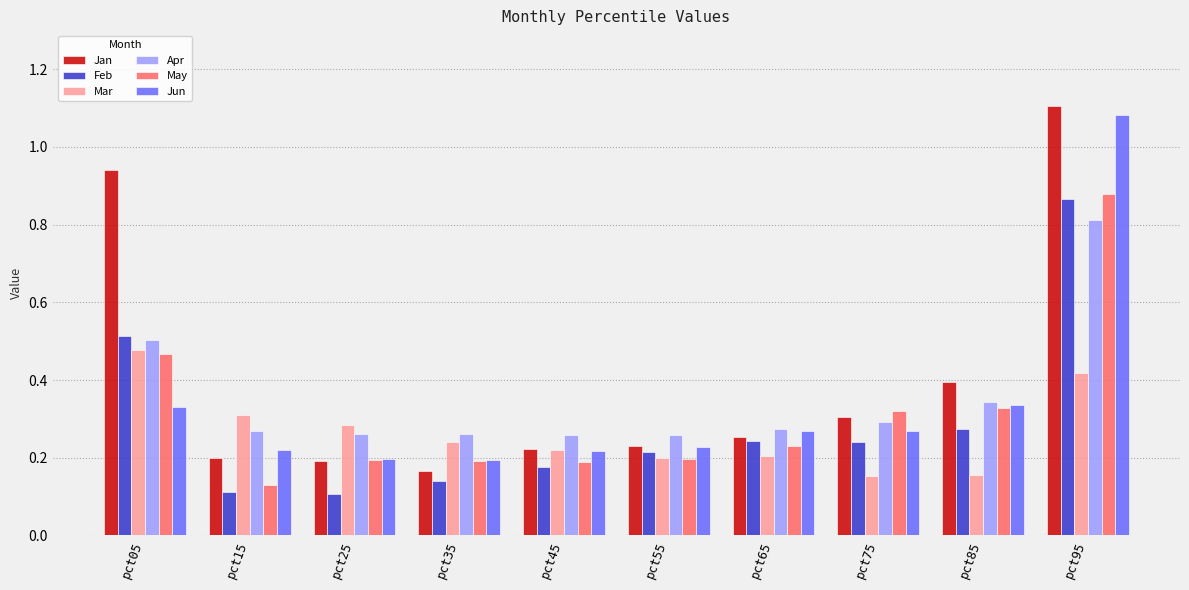

How many series are shown in this chart?

6